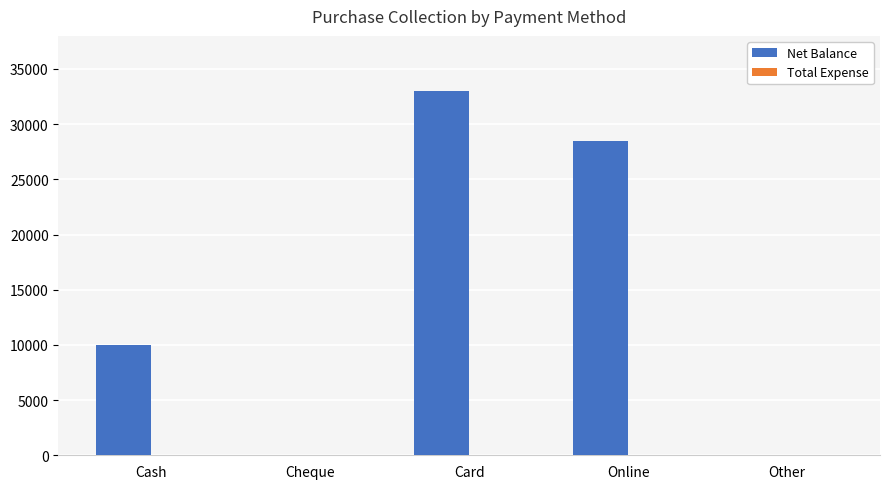

What is the greatest value displayed?

33000